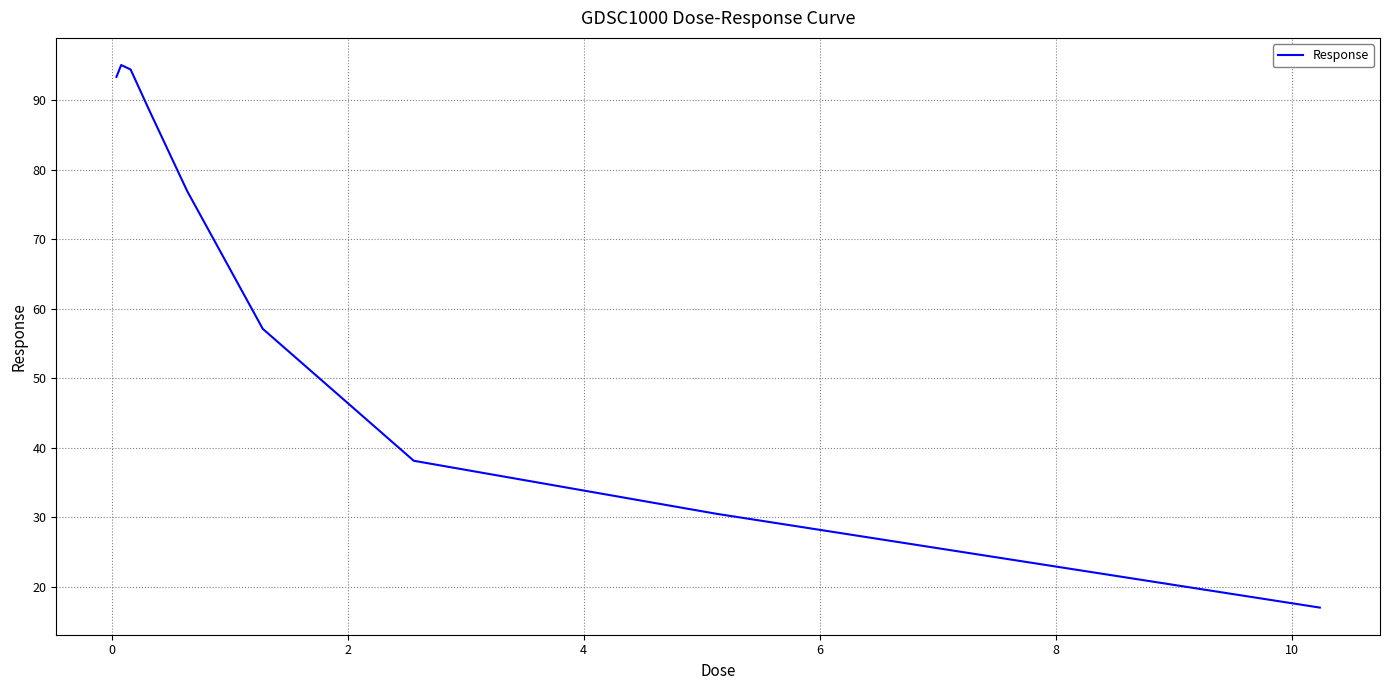

How many series are shown in this chart?

1